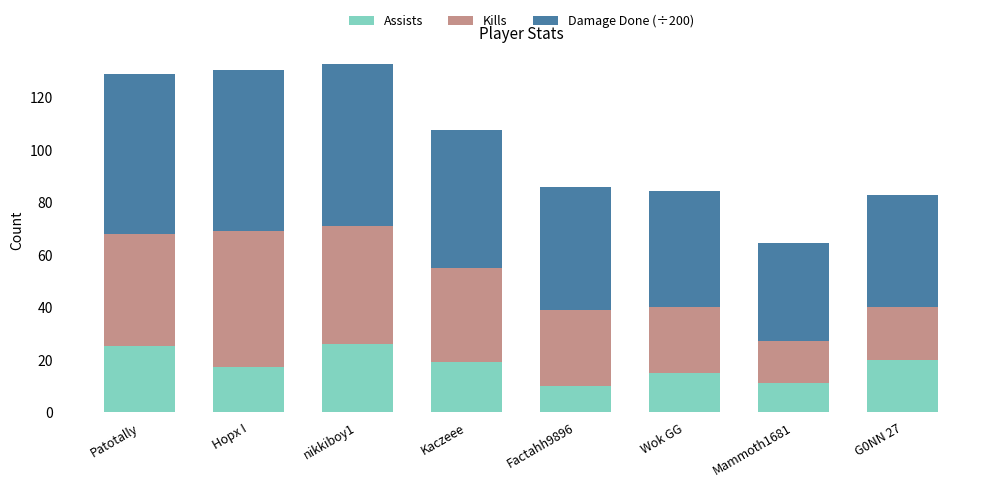

True or false: Assists has a value of 19.0 at Kaczeee.

True